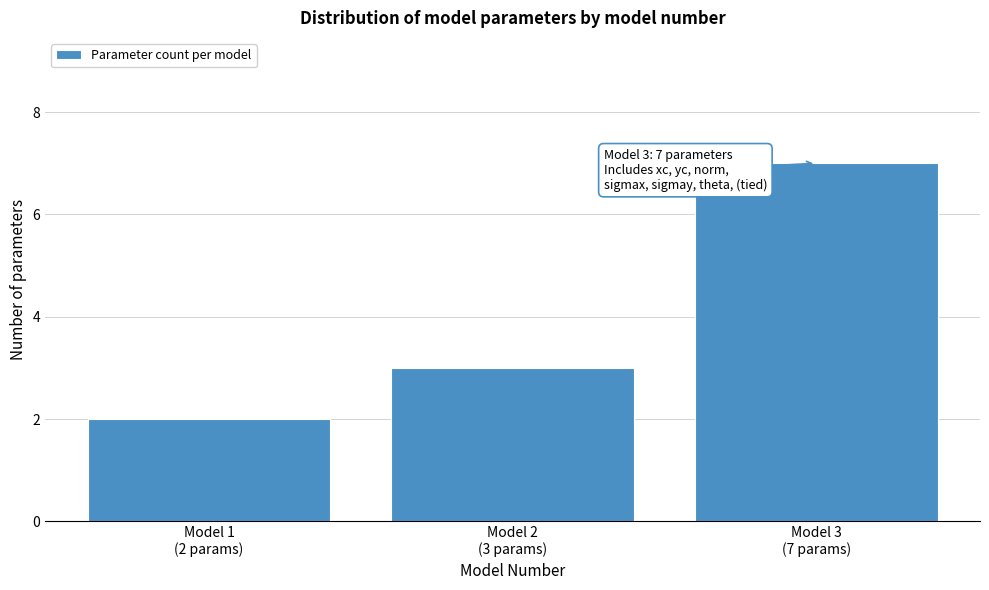

Reading left to right, extract all data points from this chart.

2	3	7